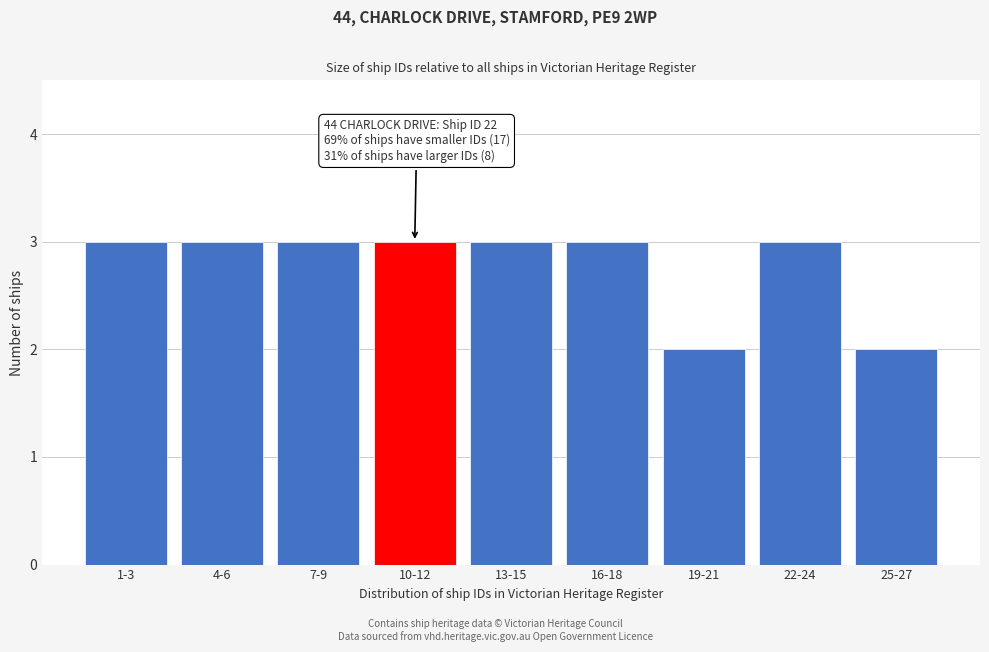

Reading left to right, what are all the values shown in this chart?

1-3=3	4-6=3	7-9=3	10-12=3	13-15=3	16-18=3	19-21=2	22-24=3	25-27=2